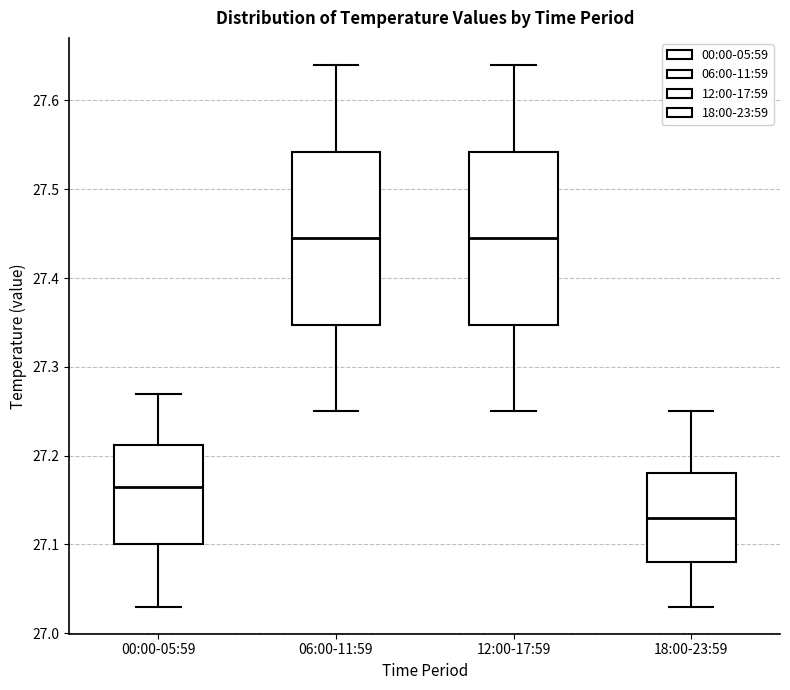

Which box has the lowest median line?

18:00-23:59